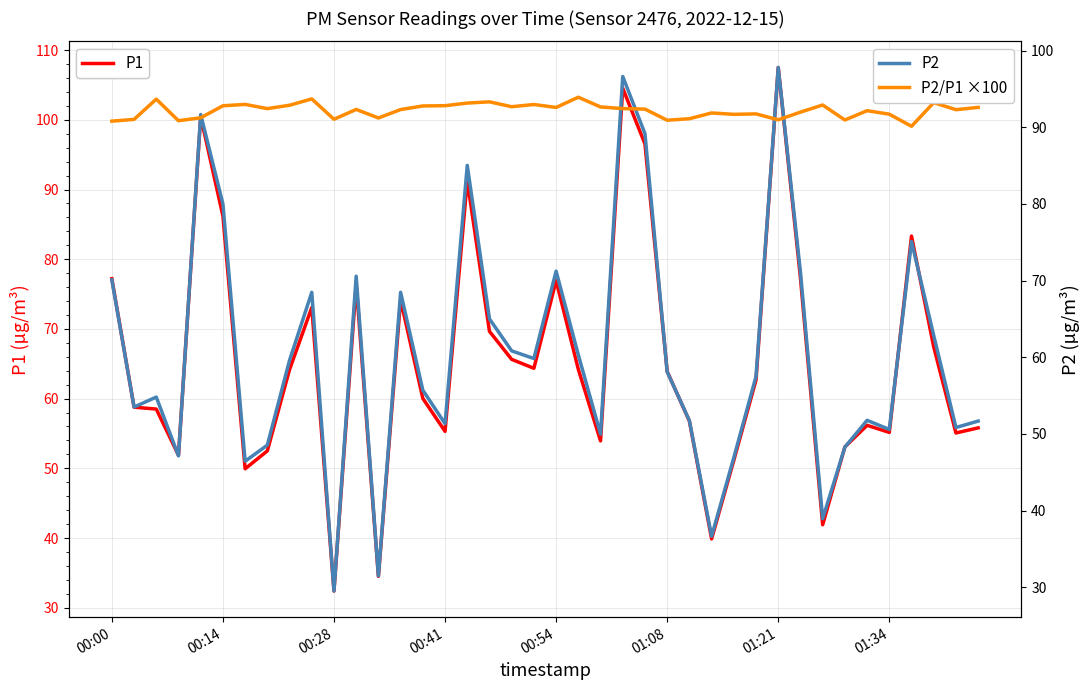

List the series in order of their overall mean, lowest first.

P2, P1, P2/P1 ×100